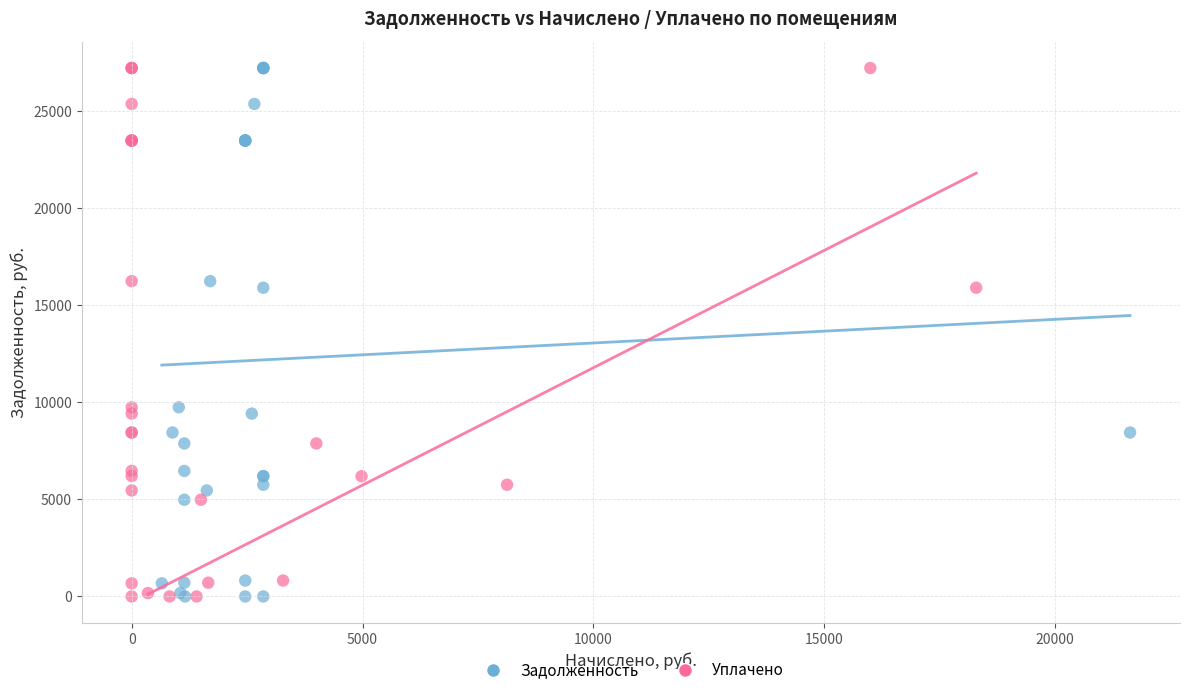

What are all the series names shown in the legend?

Задолженность, Уплачено